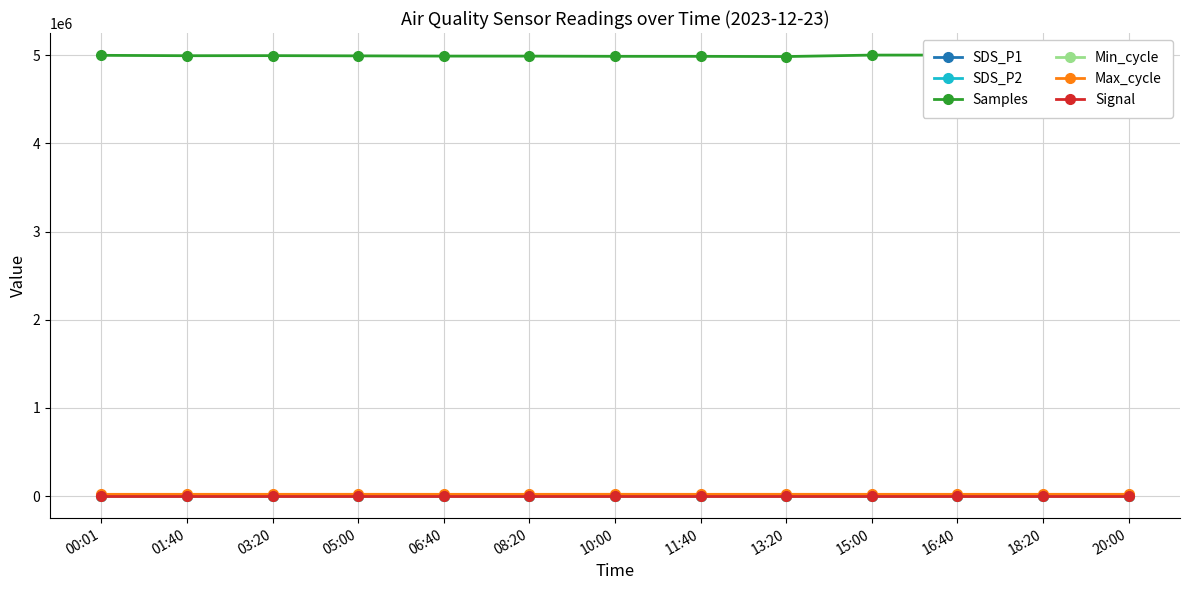

True or false: Min_cycle and Signal cross at least once.

False